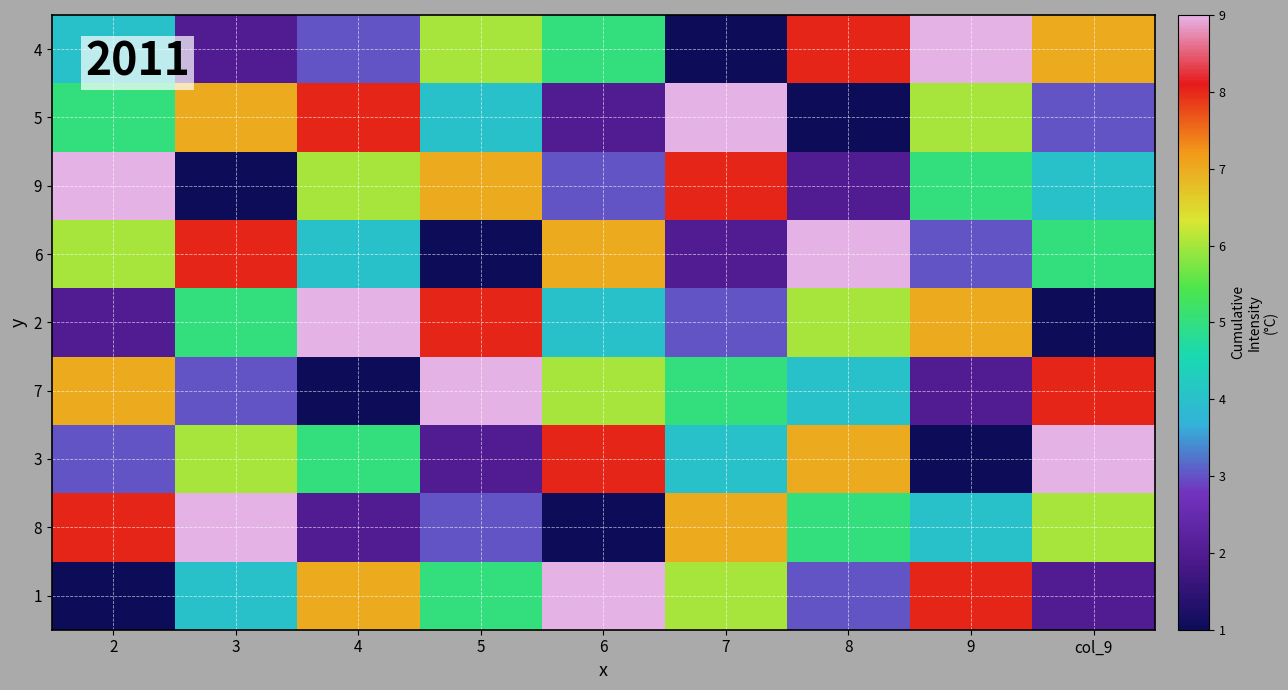

How many categories are shown in the chart?

9